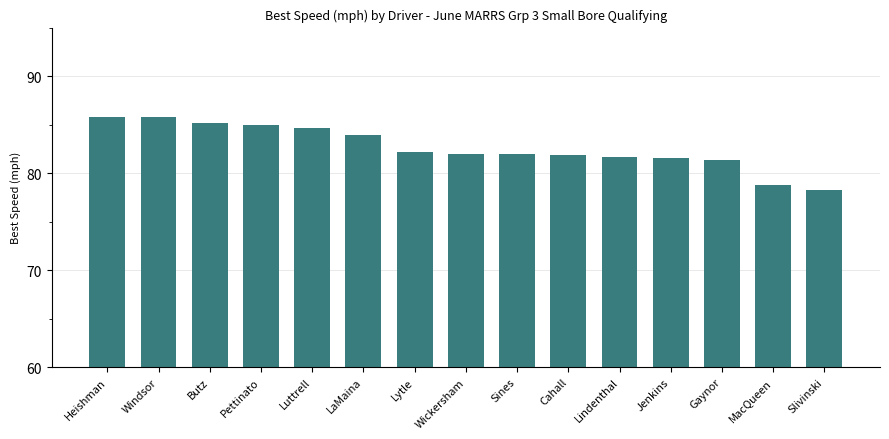

What is the ratio of the value at LaMaina to the value at Wickersham?

1.0